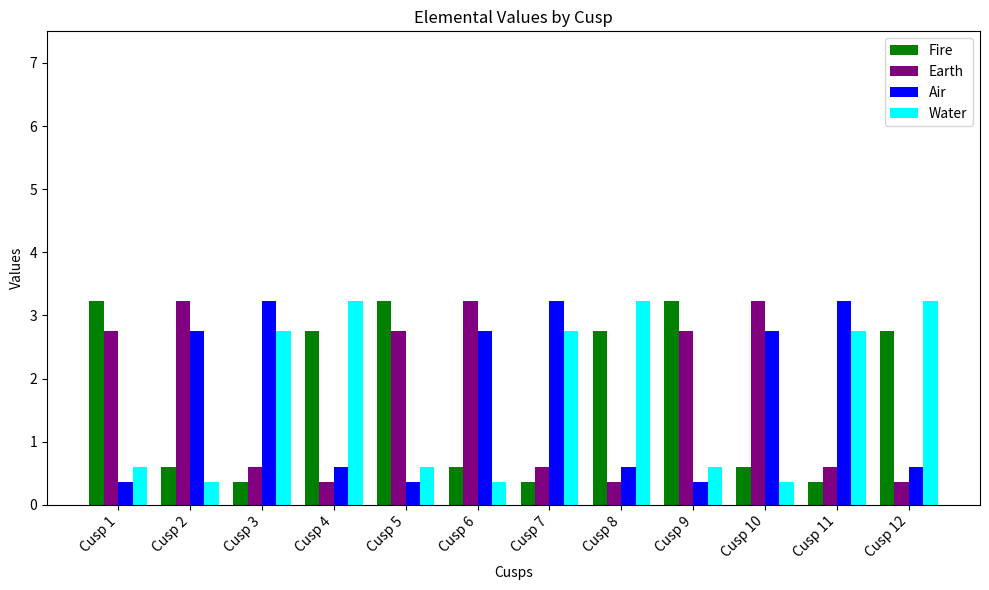

How many bars are there in total?

48